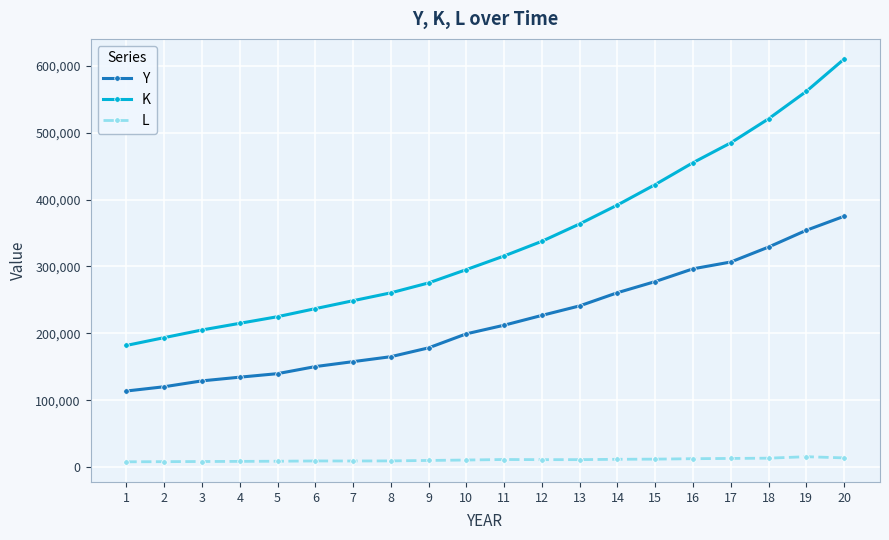

True or false: L has more than 1 interior local peaks.

True